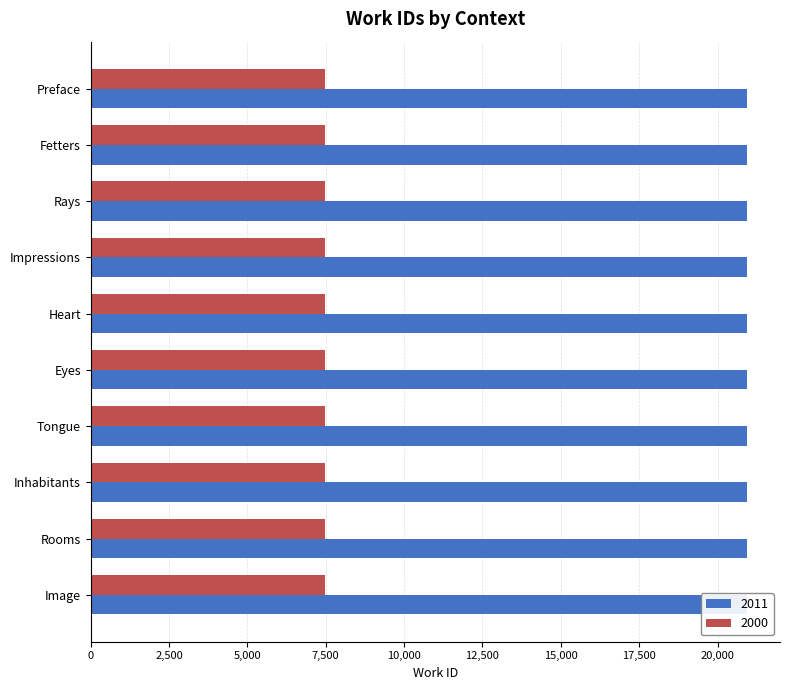

True or false: the data shows 20940 at Eyes.

True